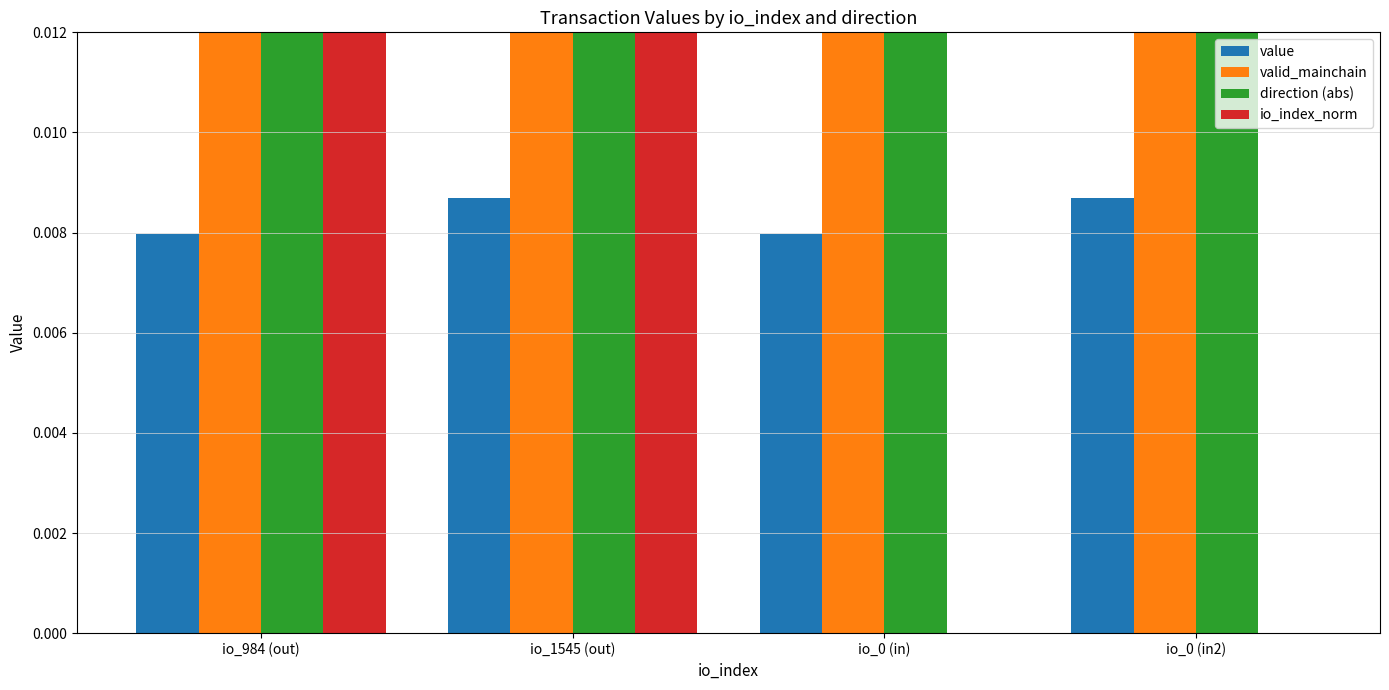

What is the total value across all series at io_984 (out)?

3.0